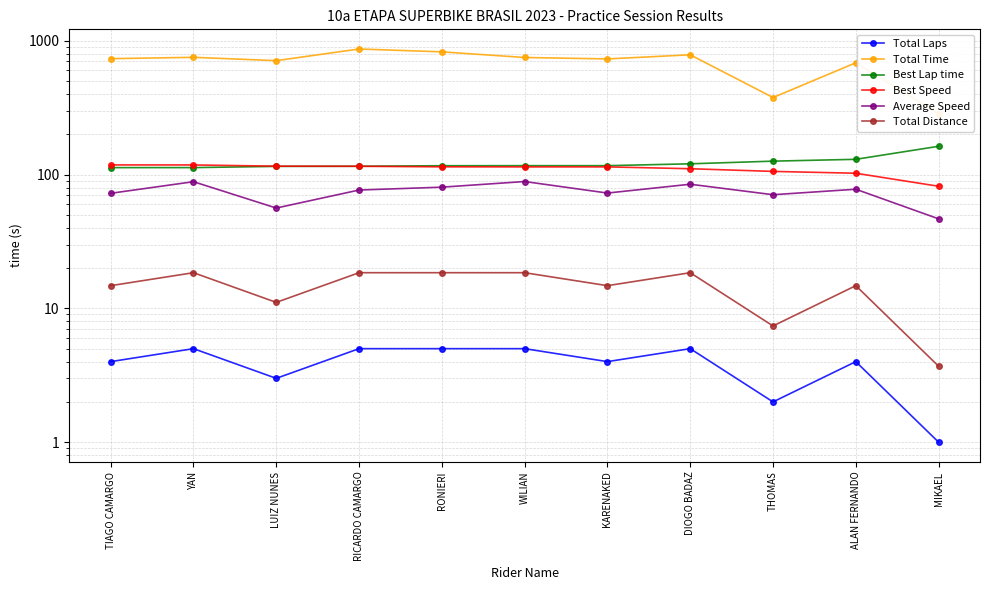

What are all the series names shown in the legend?

Total Laps, Total Time, Best Lap time, Best Speed, Average Speed, Total Distance